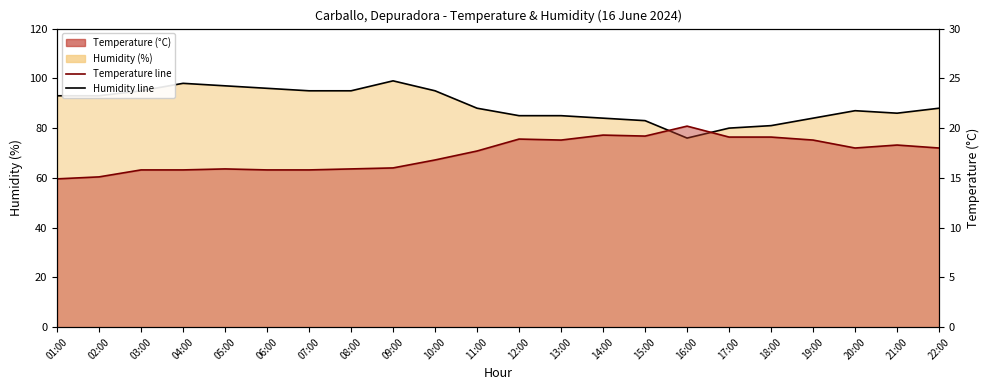

Which series has the widest spread of values?

Humidity line